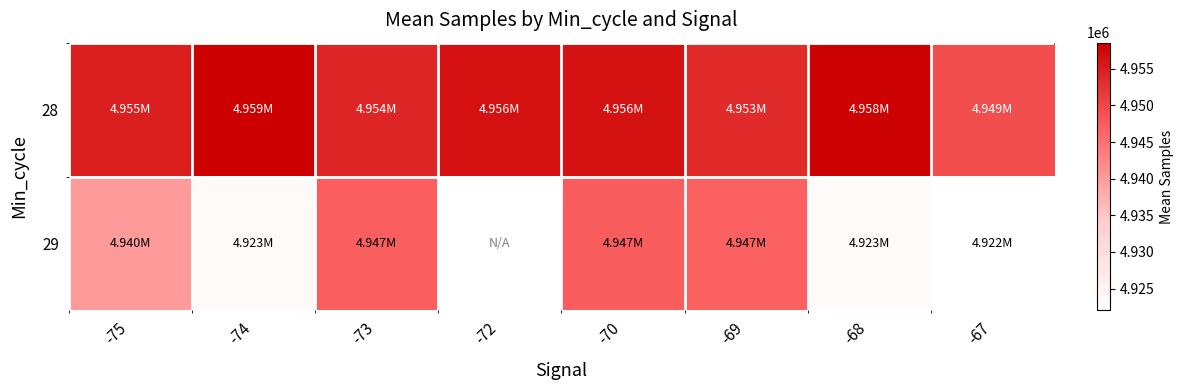

How many values in 29 are above zero?

7